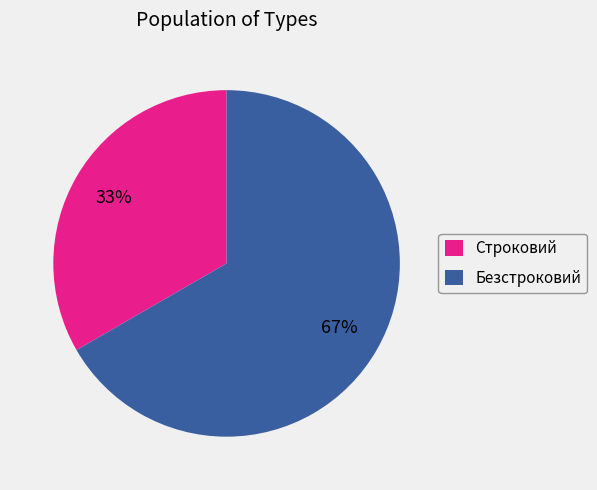

What percentage is the Безстроковий slice, to the nearest percent?

67%